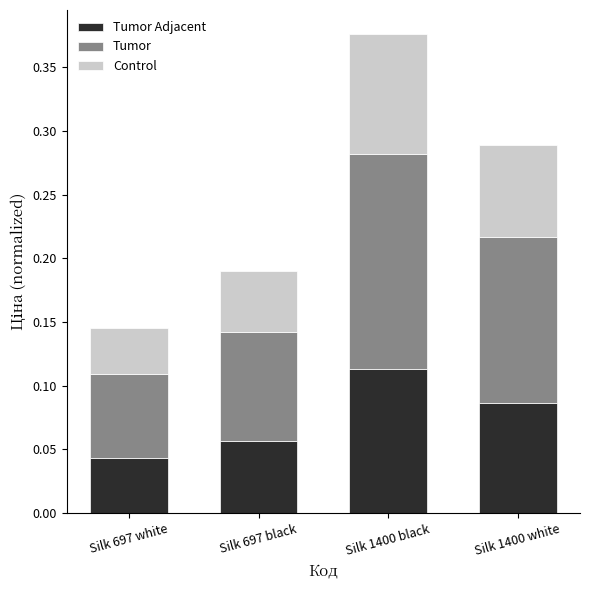

At which category is the sum across all series the highest?

Silk 1400 black